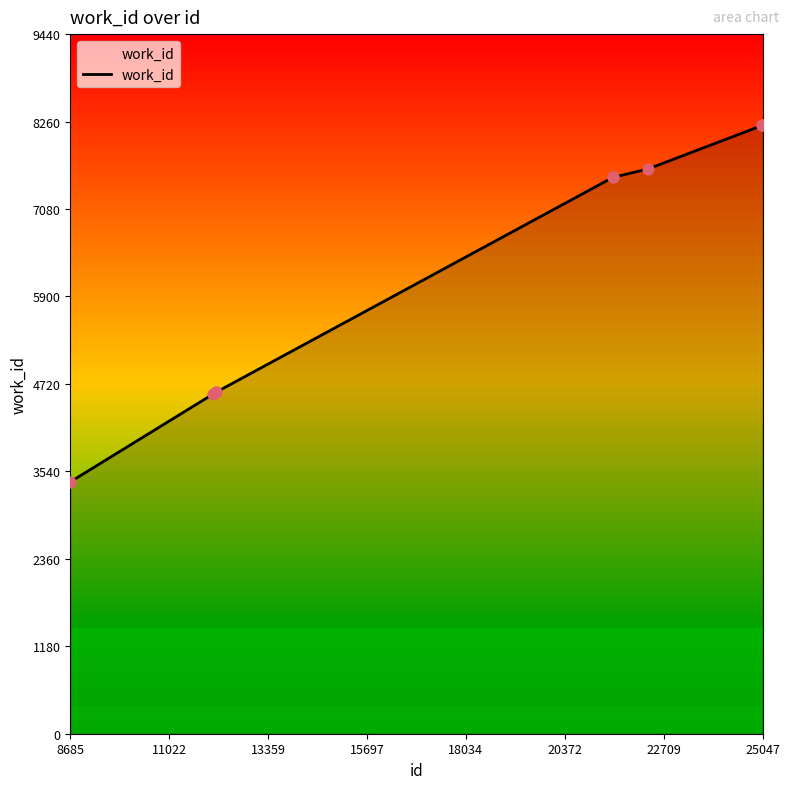

What is the difference between the maximum and minimum values?

4811